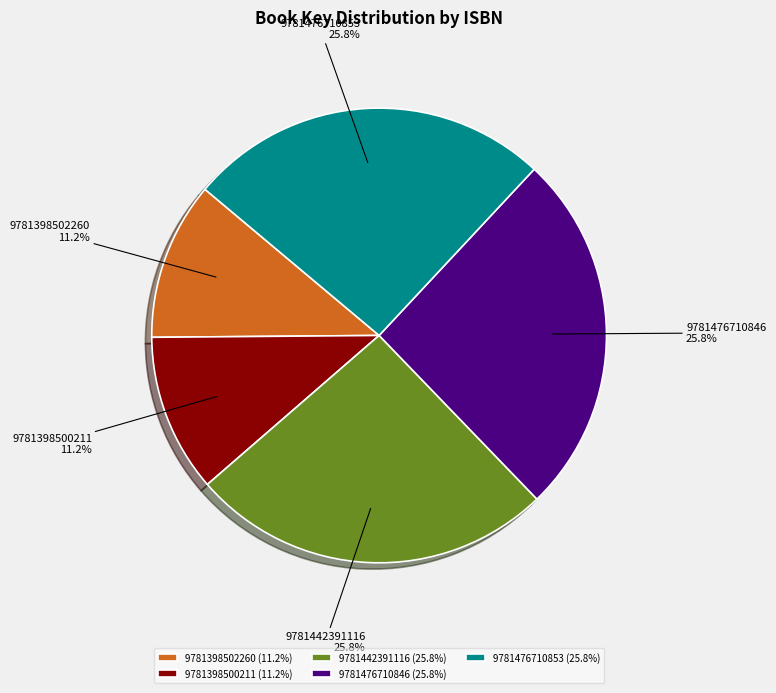

Does any single category account for the majority?

No